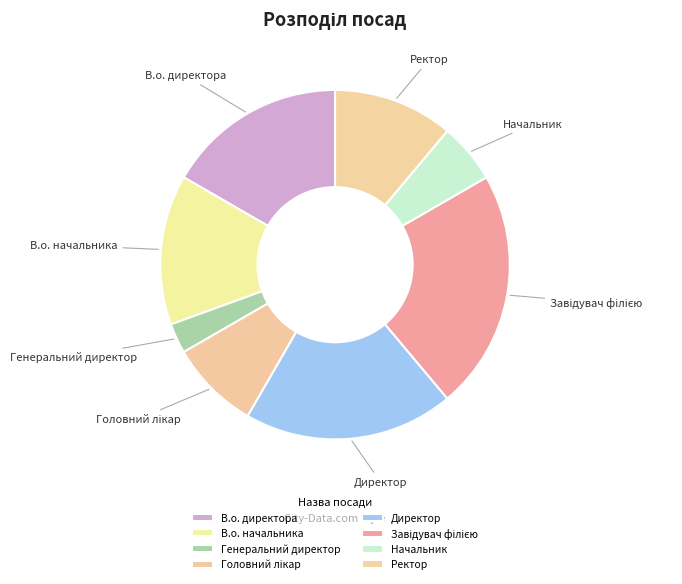

What is the ratio of the value at В.о. начальника to the value at Начальник?

2.5